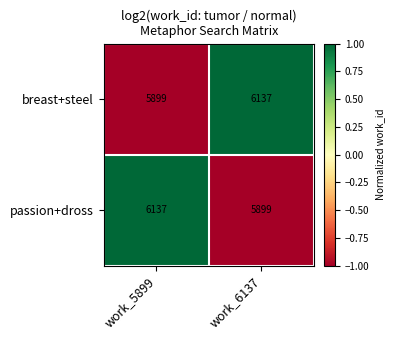

What is the smallest value displayed?

5899